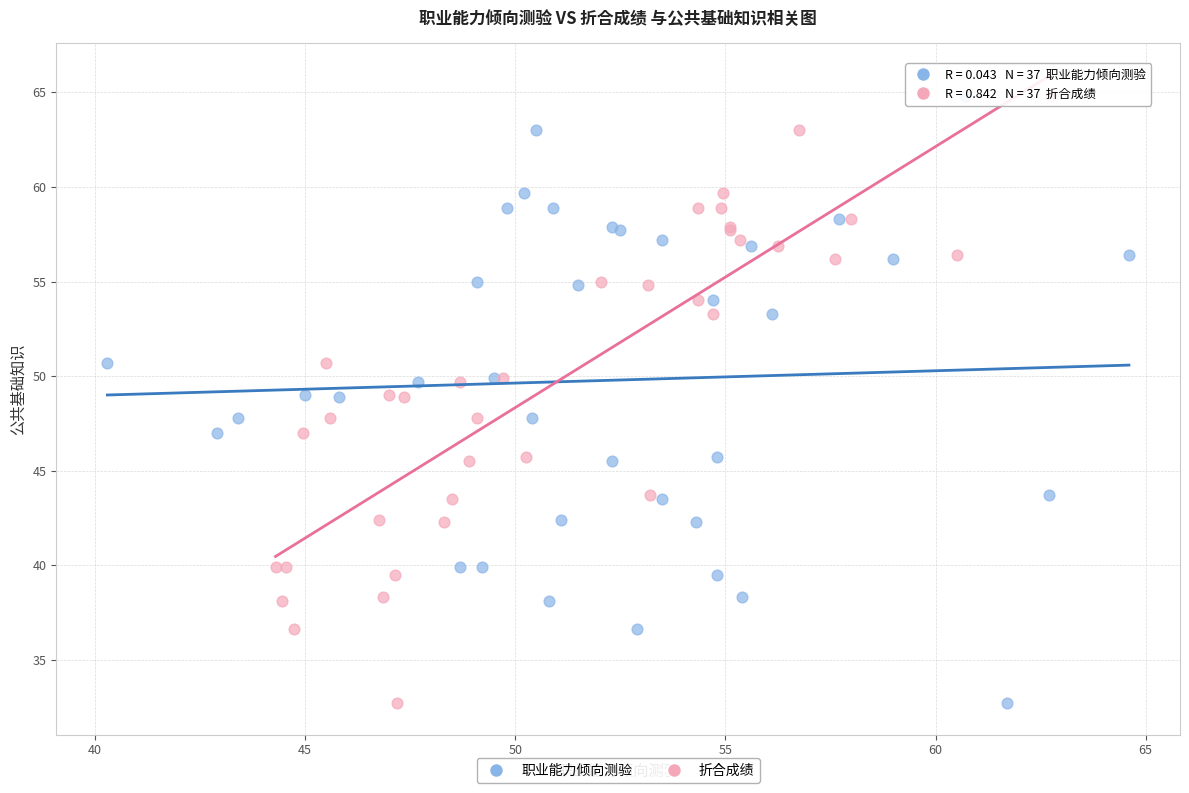

What are all the series names shown in the legend?

职业能力倾向测验, 折合成绩